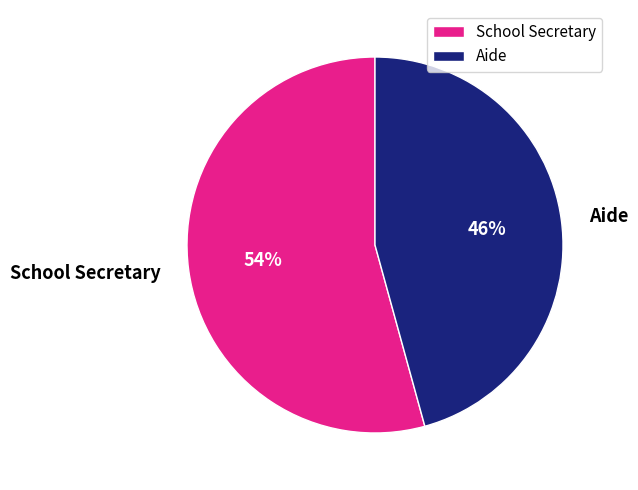

Rank the categories by value from highest to lowest.

School Secretary, Aide